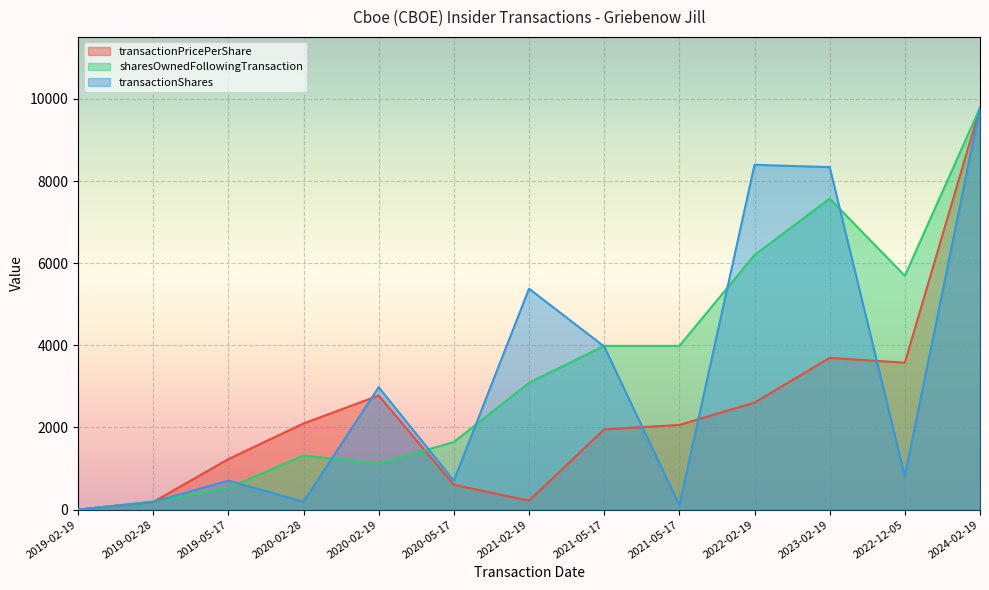

How many data points in transactionShares are above 814?

7